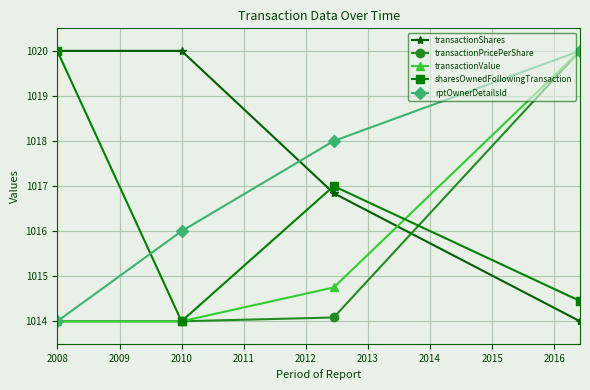

What are all the series names shown in the legend?

transactionShares, transactionPricePerShare, transactionValue, sharesOwnedFollowingTransaction, rptOwnerDetailsId